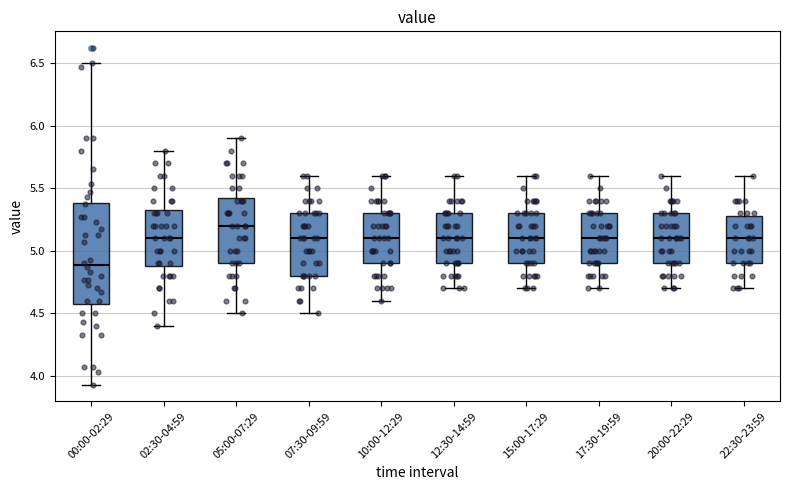

Reading left to right, read every box against the y-axis: the position of its median line, the range the box covers, and the ends of its whiskers. The values are not printed on the chart, so give them approximately, as read against the axis.

00:00-02:29: median 4.90, box 4.60 to 5.40, whiskers 3.95 to 6.50
02:30-04:59: median 5.10, box 4.90 to 5.35, whiskers 4.40 to 5.80
05:00-07:29: median 5.20, box 4.90 to 5.45, whiskers 4.50 to 5.90
07:30-09:59: median 5.10, box 4.80 to 5.30, whiskers 4.50 to 5.60
10:00-12:29: median 5.10, box 4.90 to 5.30, whiskers 4.60 to 5.60
12:30-14:59: median 5.10, box 4.90 to 5.30, whiskers 4.70 to 5.60
15:00-17:29: median 5.10, box 4.90 to 5.30, whiskers 4.70 to 5.60
17:30-19:59: median 5.10, box 4.90 to 5.30, whiskers 4.70 to 5.60
20:00-22:29: median 5.10, box 4.90 to 5.30, whiskers 4.70 to 5.60
22:30-23:59: median 5.10, box 4.90 to 5.30, whiskers 4.70 to 5.60